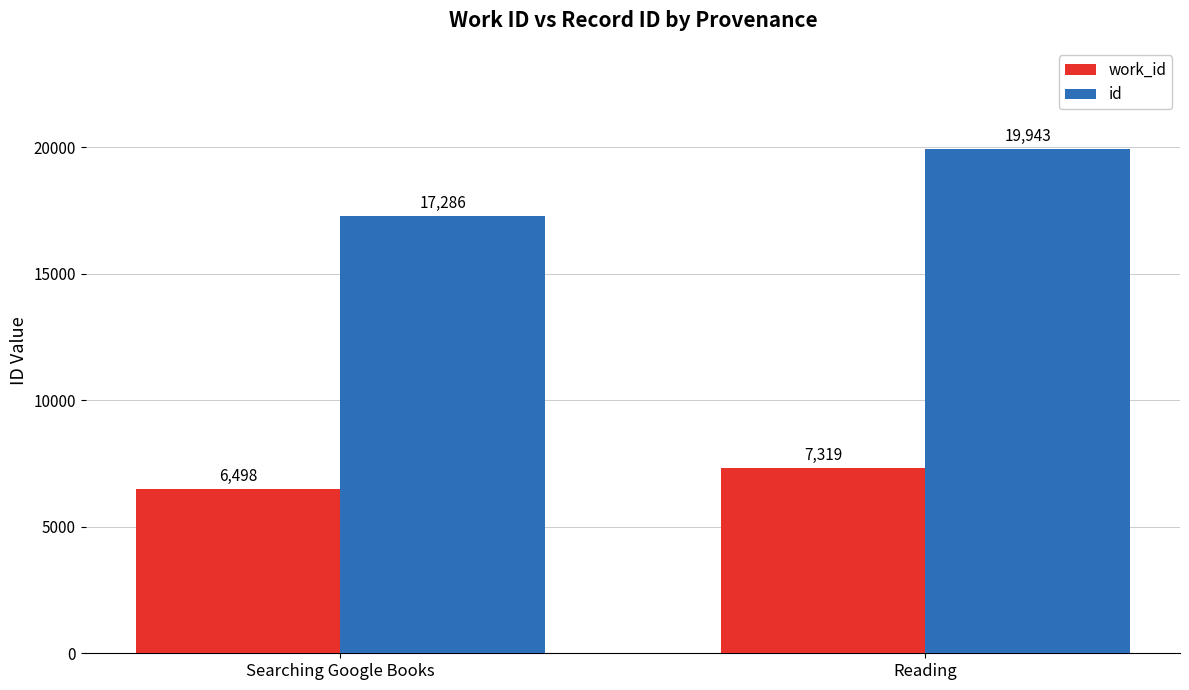

What is the sum of the work_id values at Reading and Searching Google Books?

13817